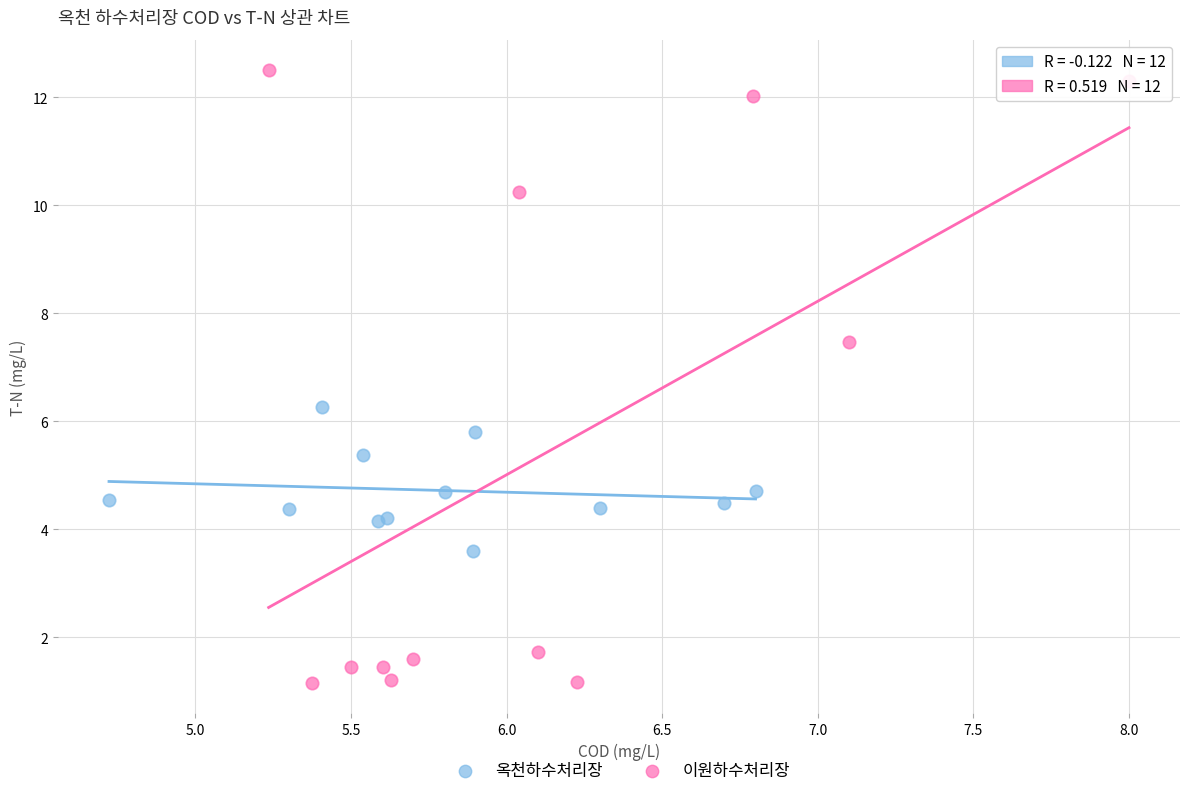

Which series reaches the maximum Y coordinate?

이원하수처리장